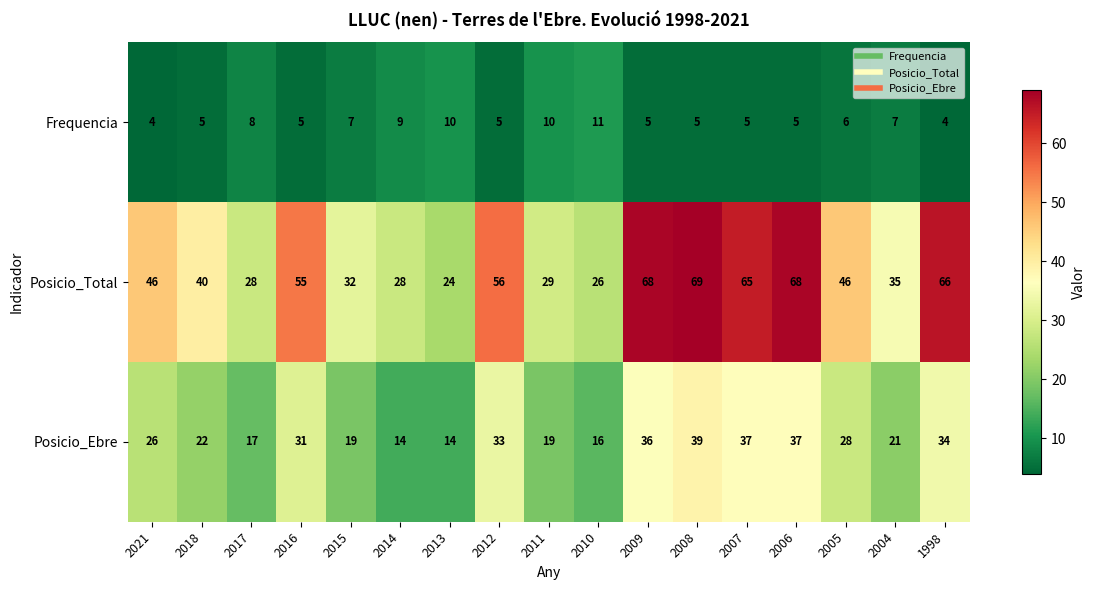

True or false: Posicio_Total has a value of 41 at 2017.

False